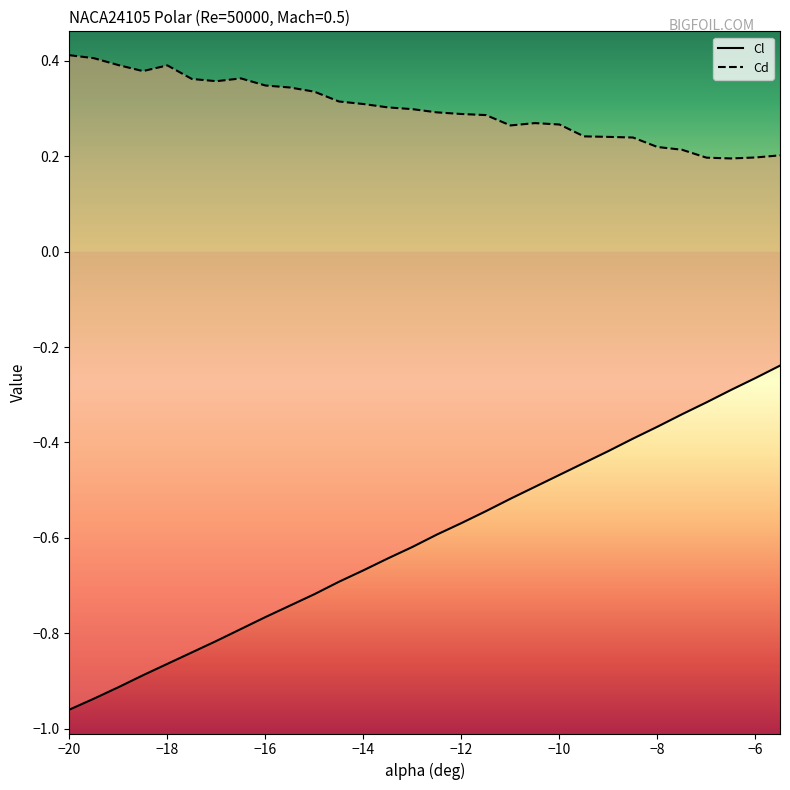

Rank the categories by Cd value from highest to lowest.

-20, -19.5, -19, -18, -18.5, -16.5, -17.5, -17, -16, -15.5, -15, -14.5, -14, -13.5, -13, -12.5, -12, -11.5, -10.5, -10, -11, -9.5, -9, -8.5, -8, -7.5, -5.5, -6, -7, -6.5